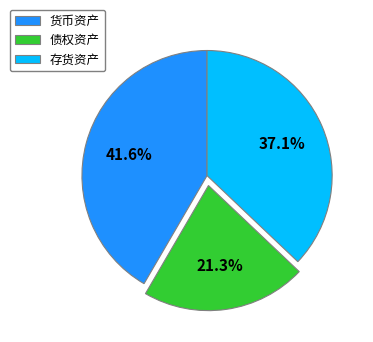

Which slice is the largest?

货币资产